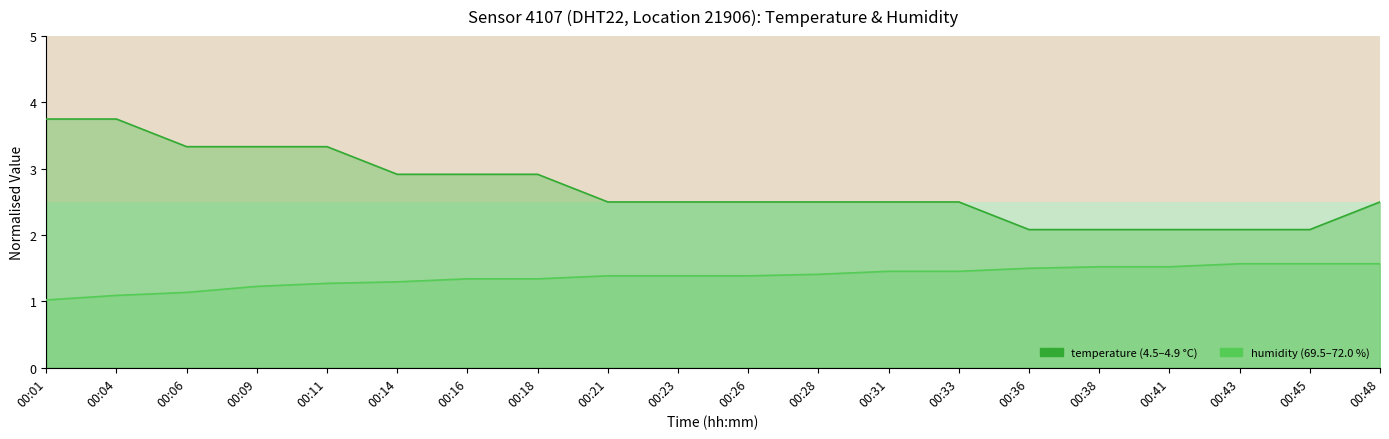

What is the value of the humidity point at the 17th from the left?

1.5